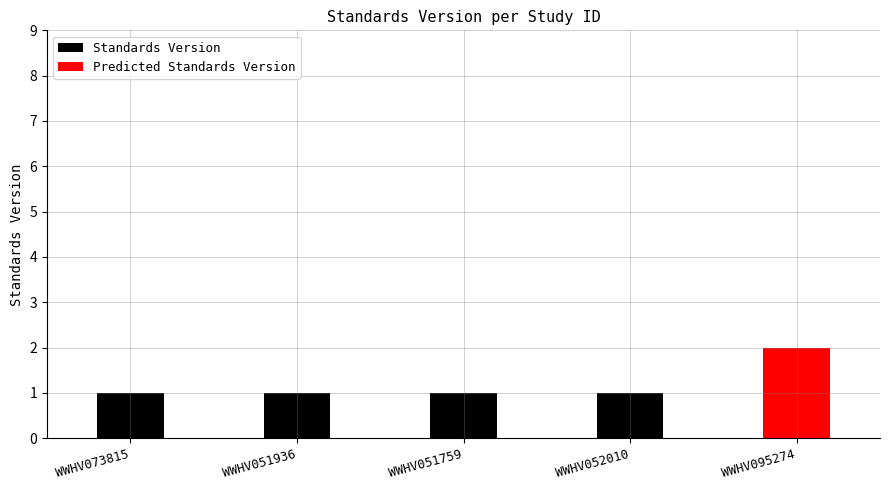

How many data points does each series have?

5